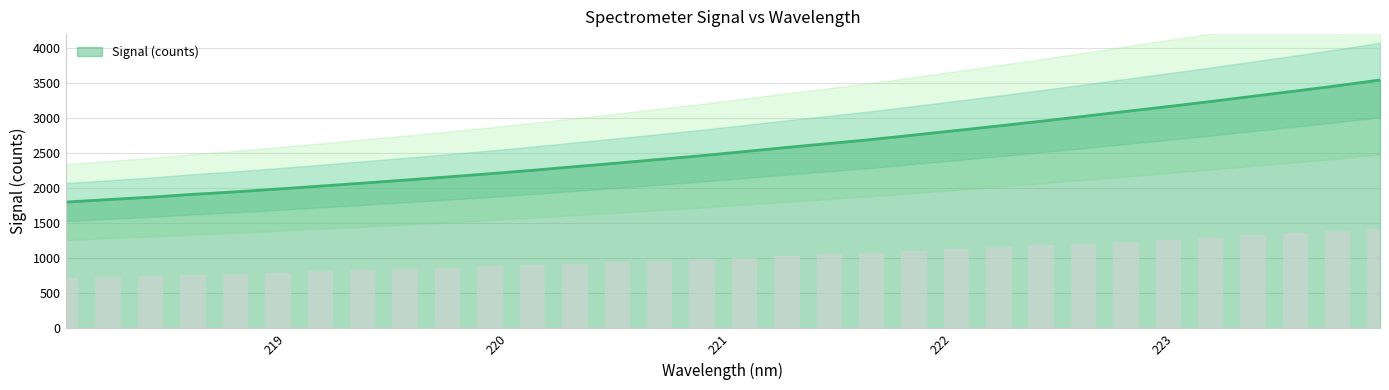

Reading right to left, list all the values displayed in this chart.

3545.1	3463.4	3387.0	3313.0	3237.5	3166.1	3096.0	3025.6	2956.3	2889.2	2823.8	2759.3	2695.5	2638.3	2582.3	2523.1	2465.1	2411.6	2358.4	2307.6	2255.8	2207.1	2161.1	2116.1	2072.7	2030.4	1988.7	1948.3	1912.8	1871.9	1837.8	1801.8